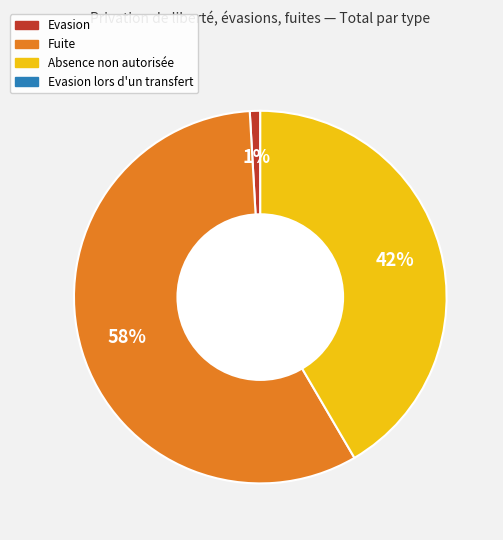

To the nearest percent, what is the average slice percentage?

33%